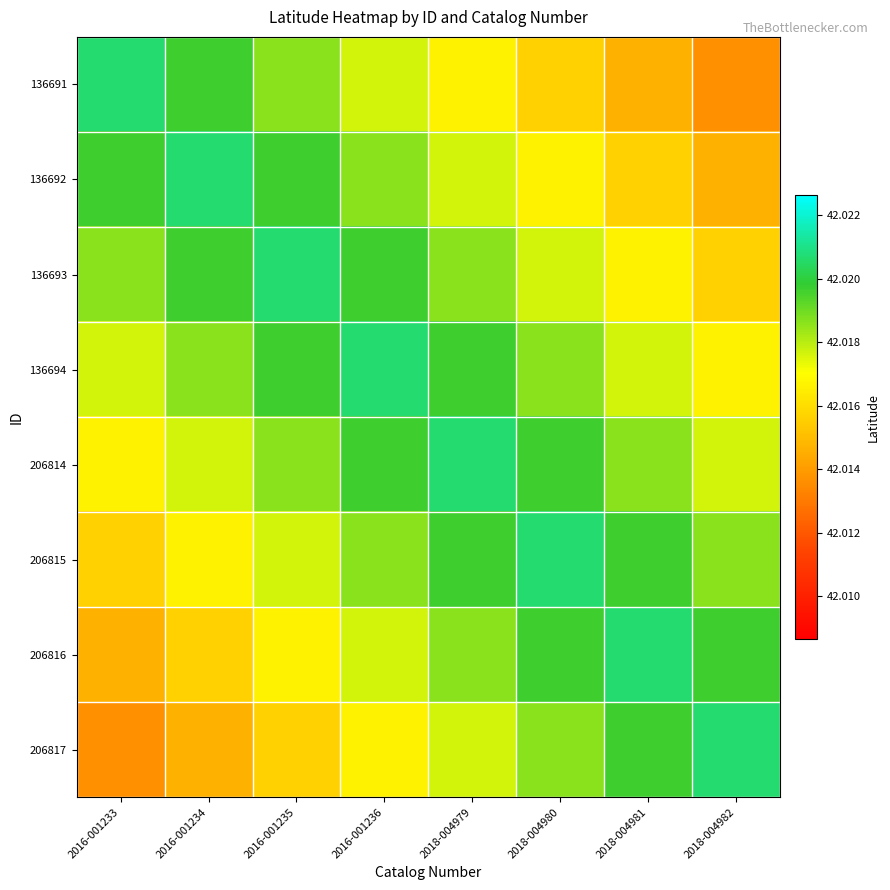

How many series are shown in this chart?

8